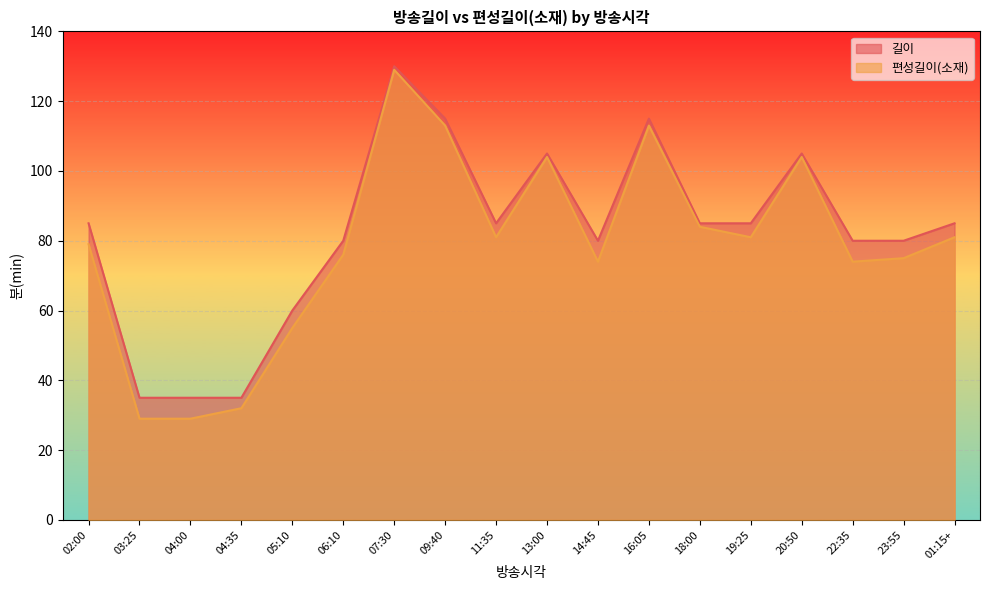

True or false: 편성길이(소재) and 길이 intersect in this chart.

False